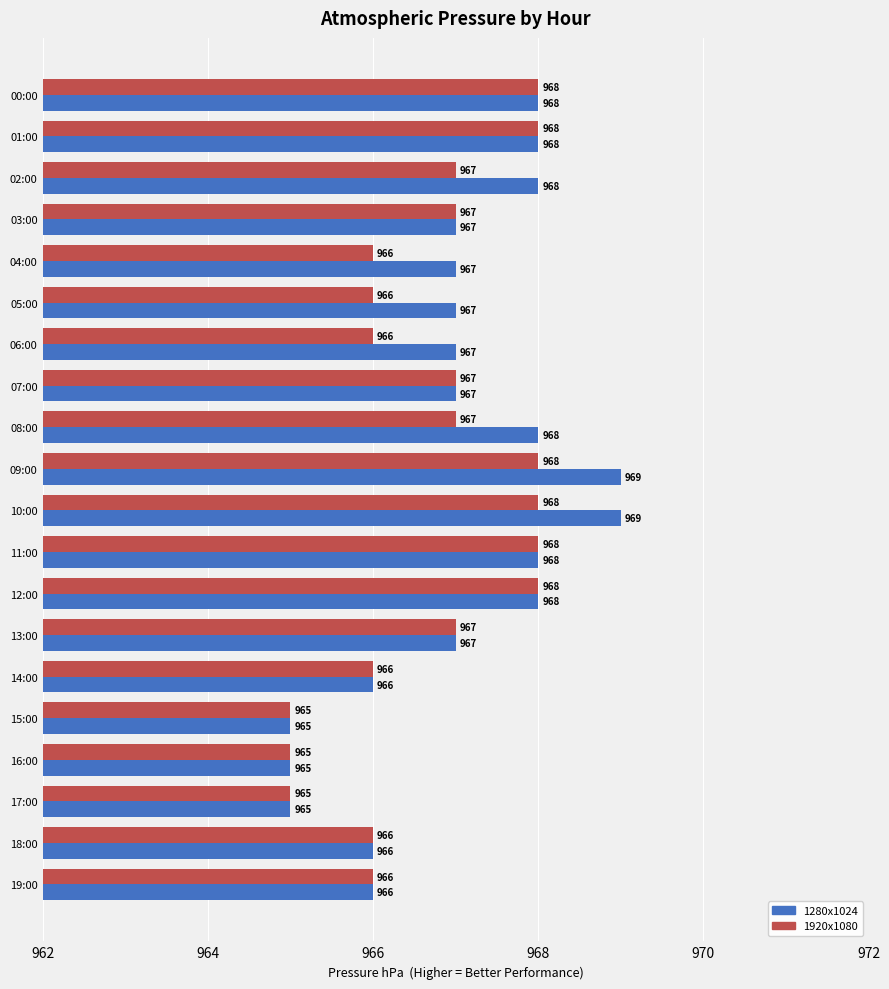

What is the greatest value displayed?

969